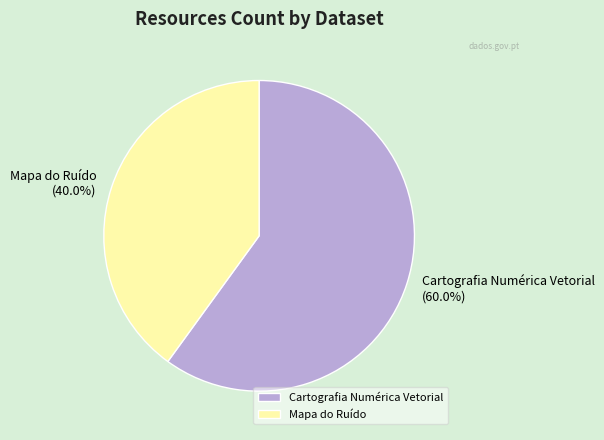

Which has a higher value, Mapa do Ruído or Cartografia Numérica Vetorial?

Cartografia Numérica Vetorial